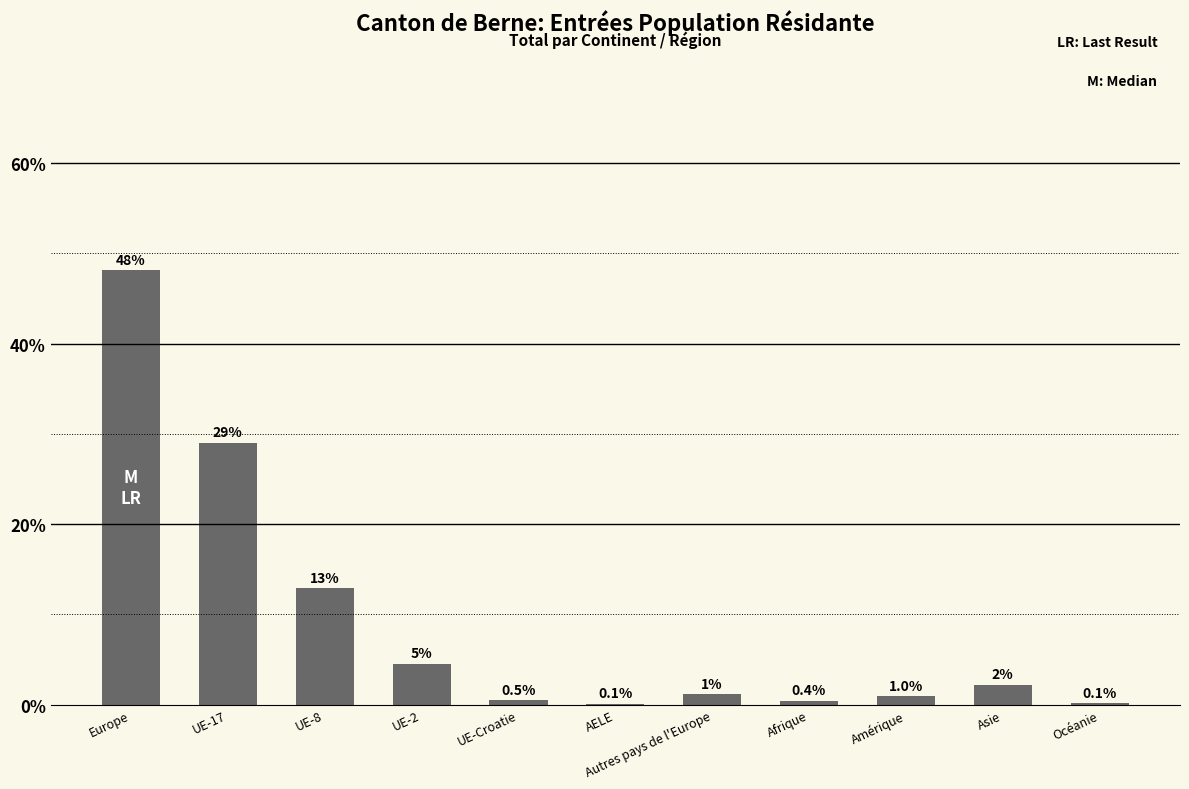

Which category has the highest value across all series?

Europe